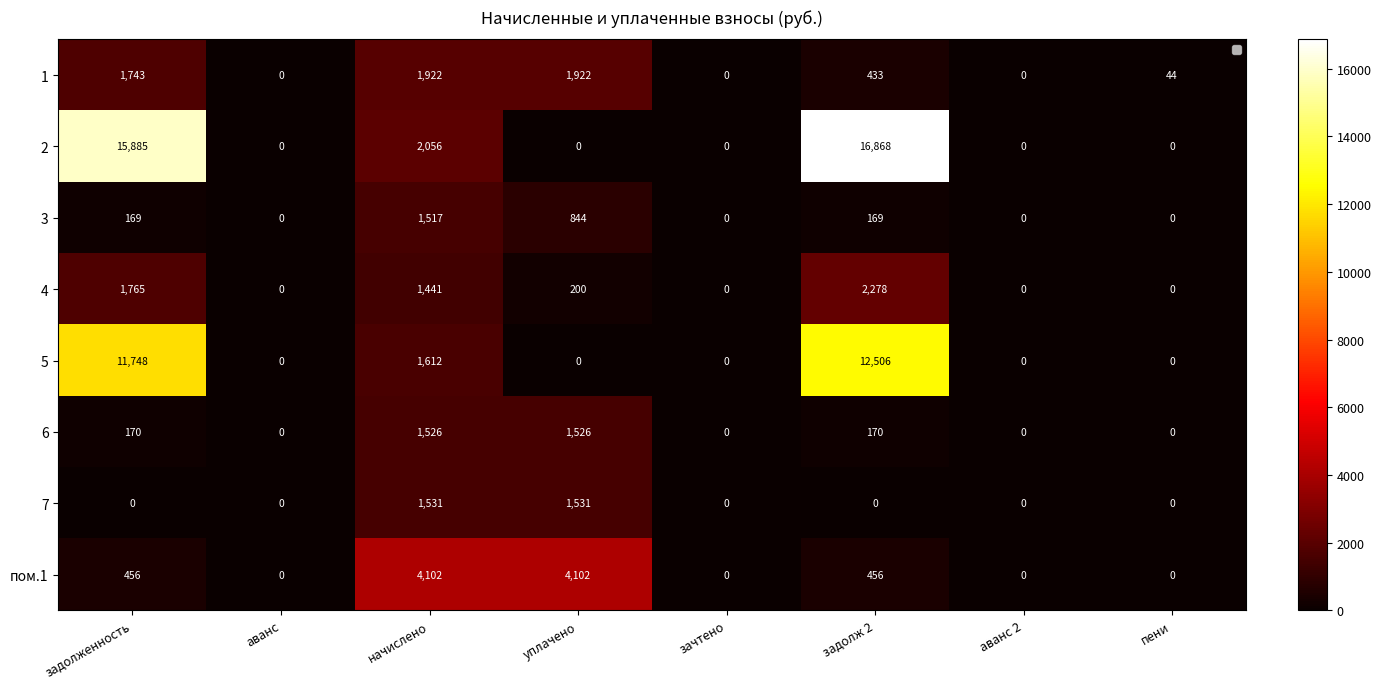

True or false: 1 has a value of 0.0 at аванс 2.

True